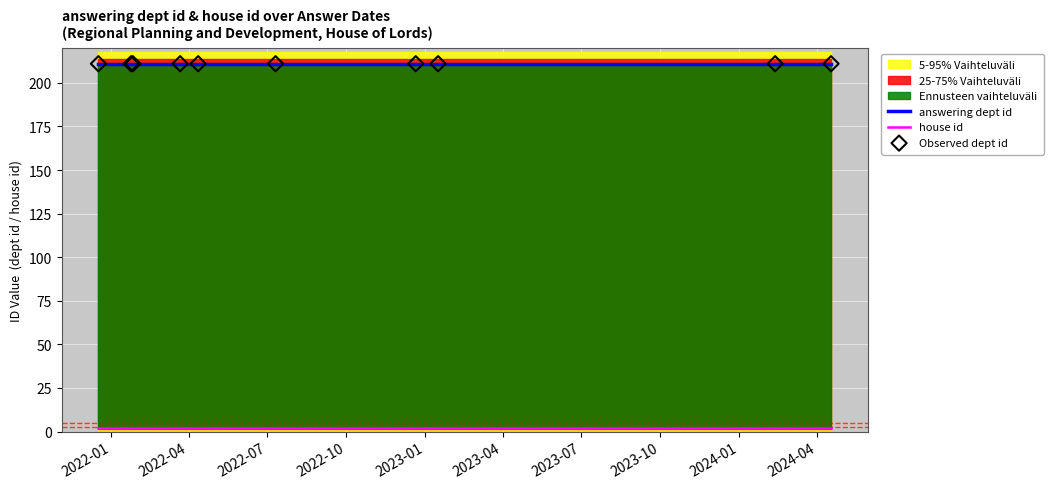

Which series reaches the minimum Y coordinate?

house id